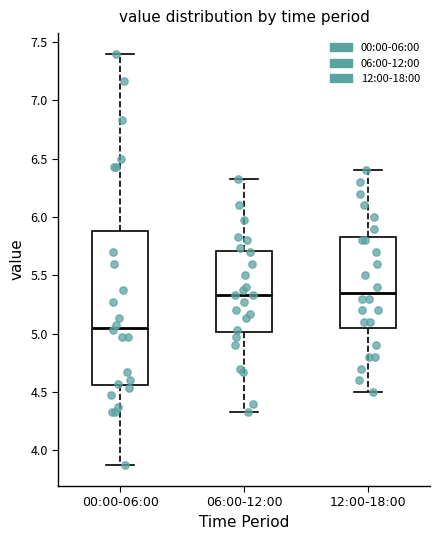

Which box is the tallest, from its lower edge to its upper edge?

00:00-06:00